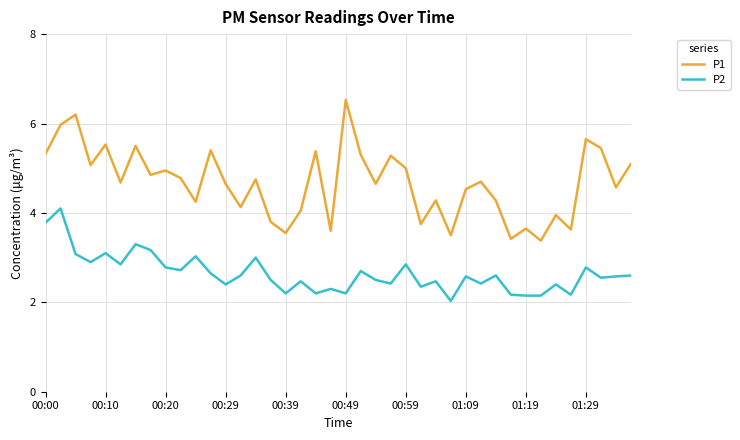

Which series has the largest range (max minus min)?

P1